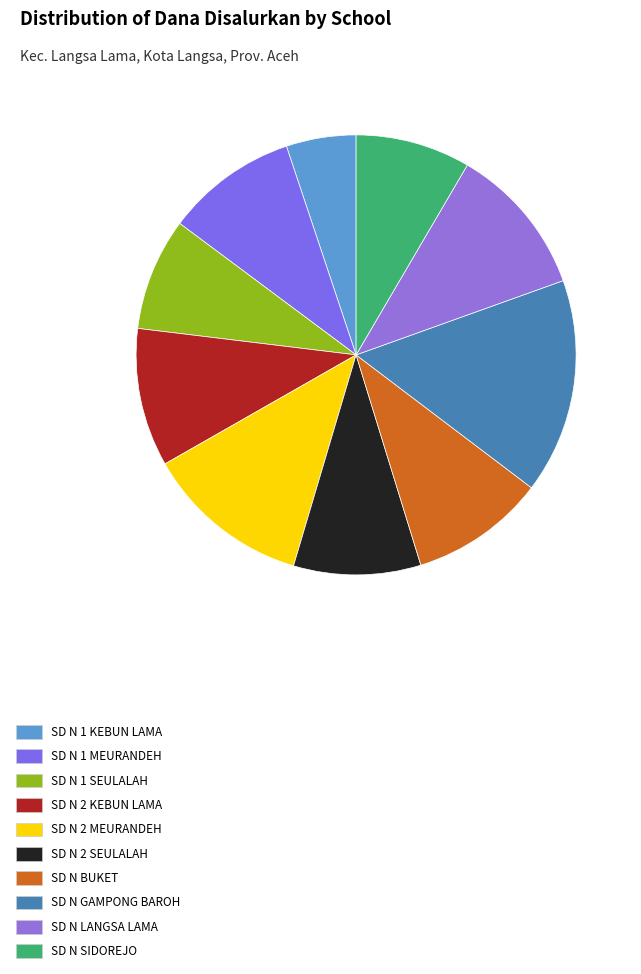

To the nearest percent, what is the difference between the SD N 1 KEBUN LAMA and SD N 1 SEULALAH slice percentages?

3%